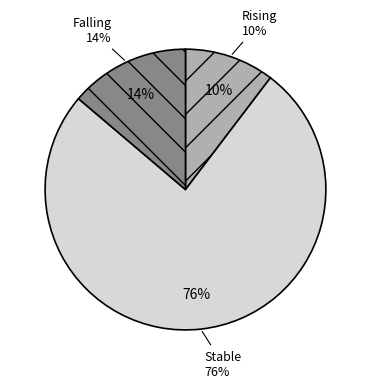

How many segments does this pie chart have?

3